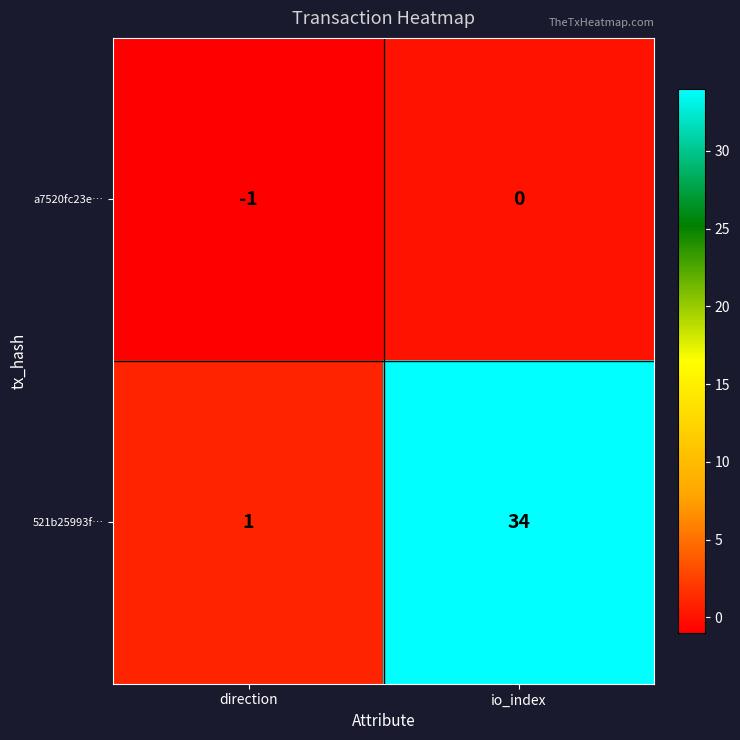

How many series are shown in this chart?

2